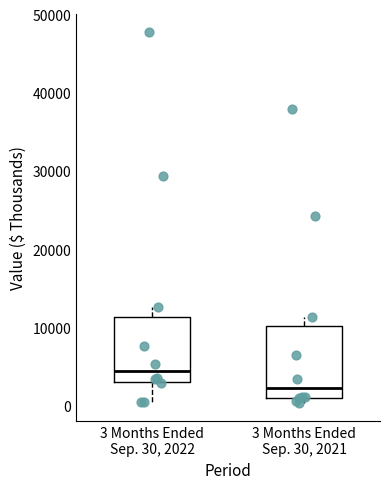

Where does the lower whisker of the box for 3 Months Ended Sep. 30, 2022 end on the y-axis? The values are not printed on the chart, so give them approximately, as read against the axis.

0